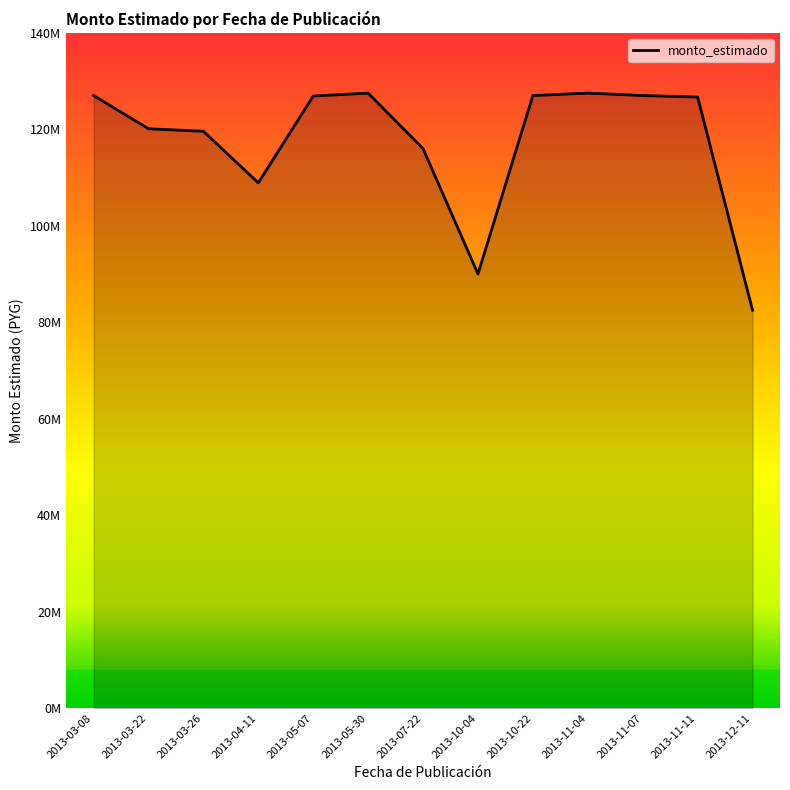

Approximately how many times larger is the value at 2013-07-22 compared to 2013-05-30?

0.9